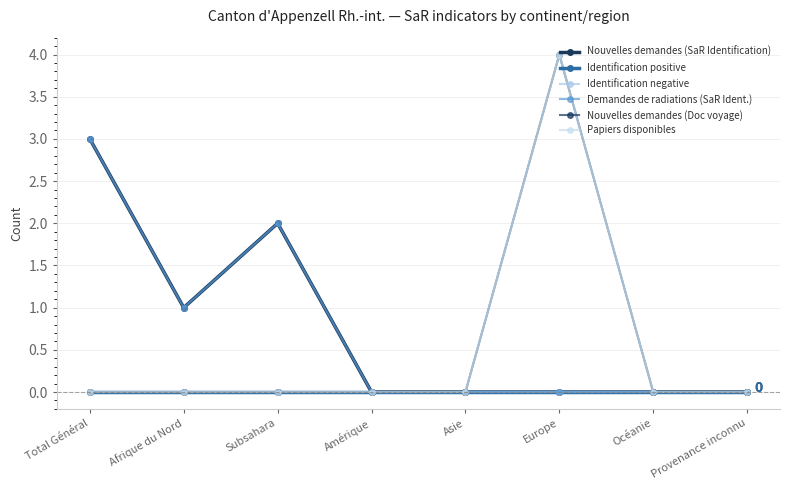

True or false: Papiers disponibles and Identification negative cross at least once.

False